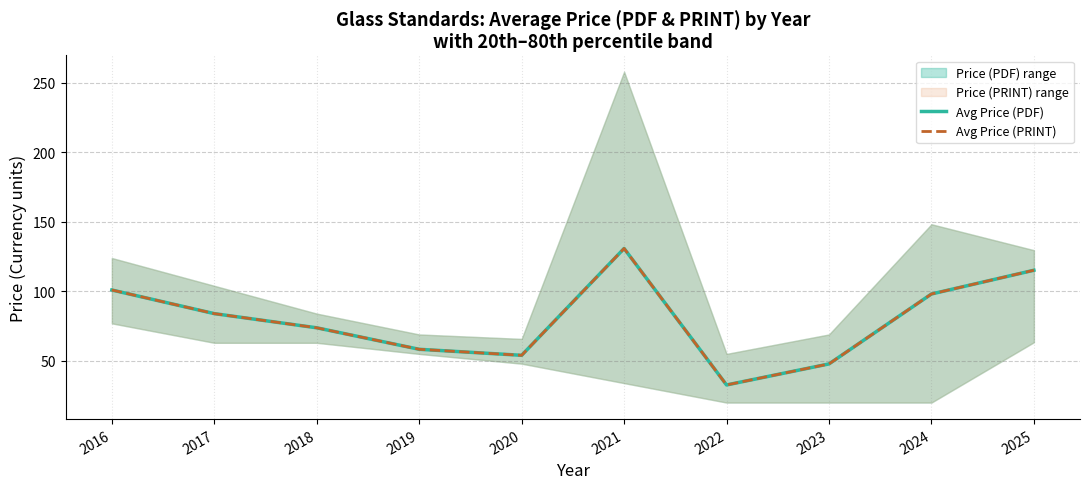

List the series in order of their peak value, highest first.

Avg Price (PDF), Avg Price (PRINT)